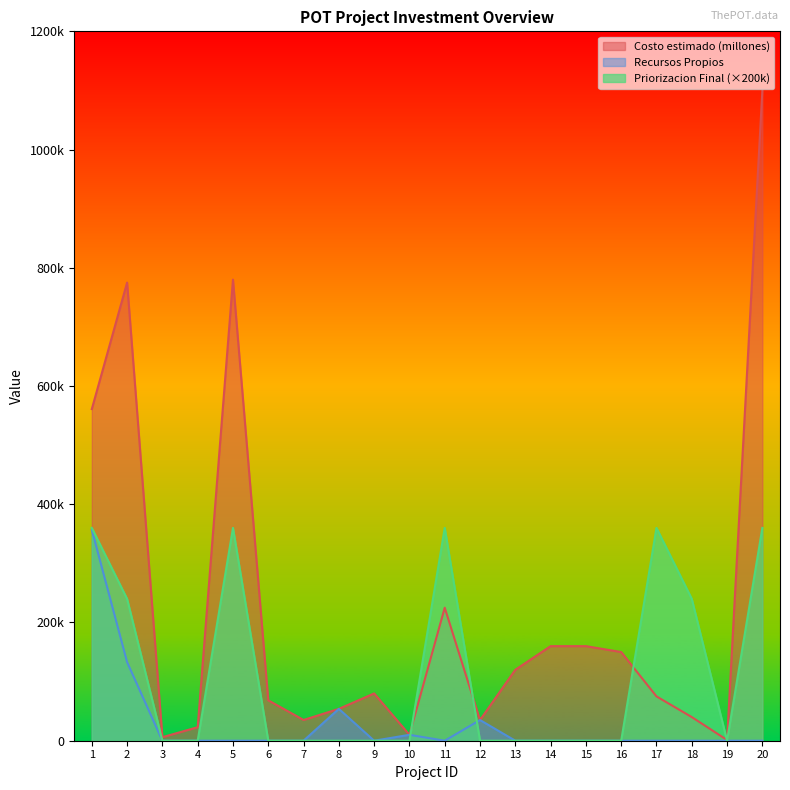

How many data points in Priorizacion Final are above 0?

7